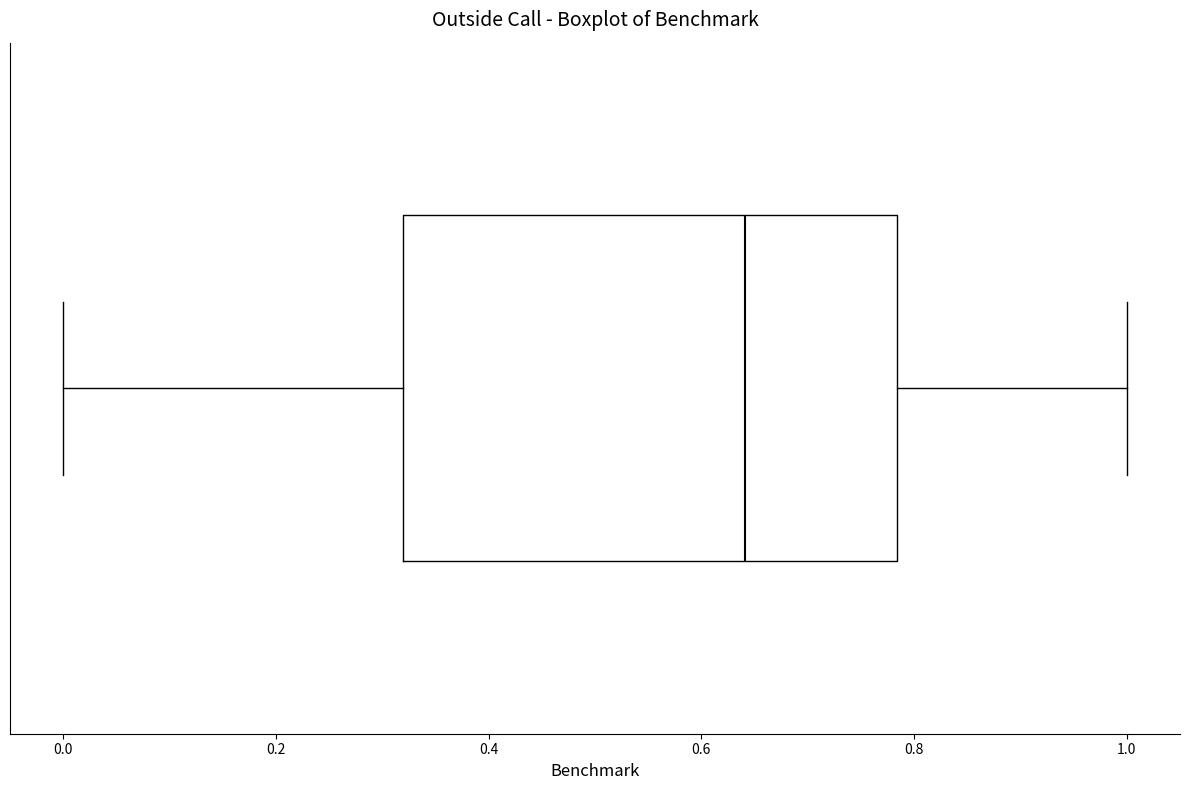

Transcribe this box plot: give where the median line is, the range the box spans, and where the two whiskers end, as read against the x-axis. The values are not printed on the chart, so give them approximately, as read against the axis.

median 0.64, box 0.32 to 0.78, whiskers 0.00 to 1.00